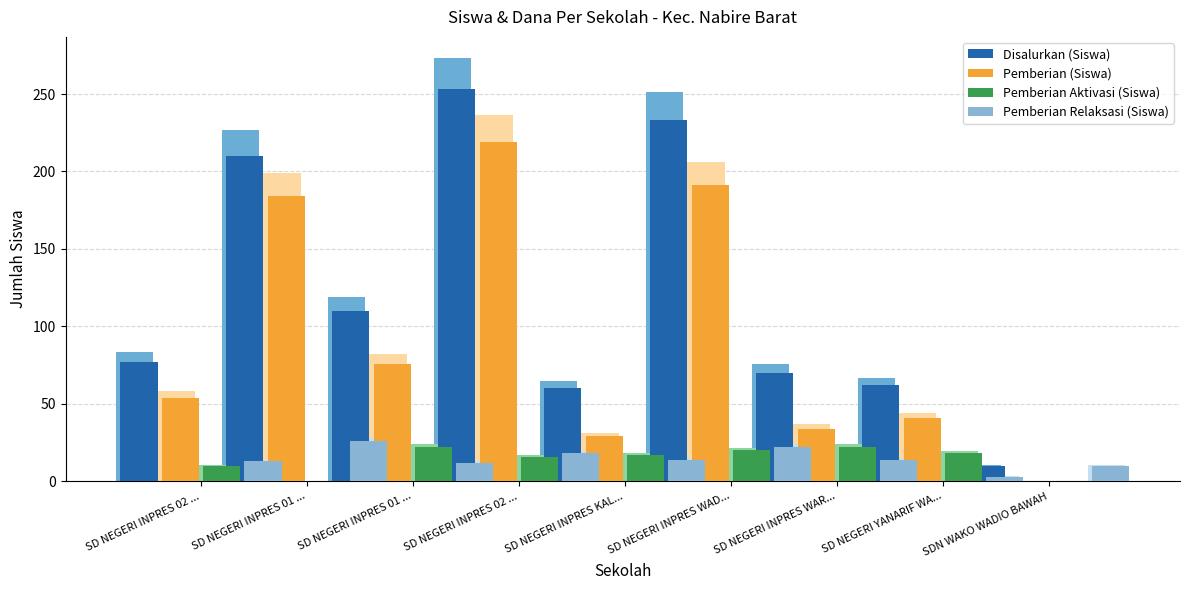

What is the label of the 9th bar from the right?

SD NEGERI INPRES 02 ...